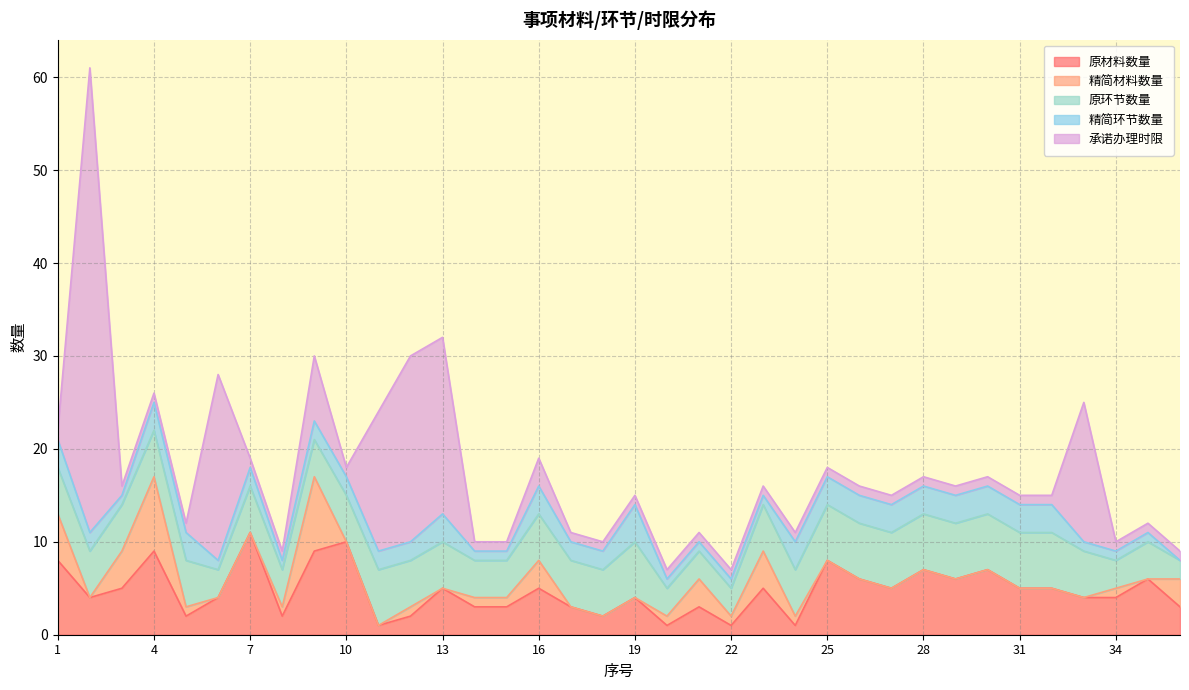

The value of 承诺办理时限 at 35 is 1. True or false?

True